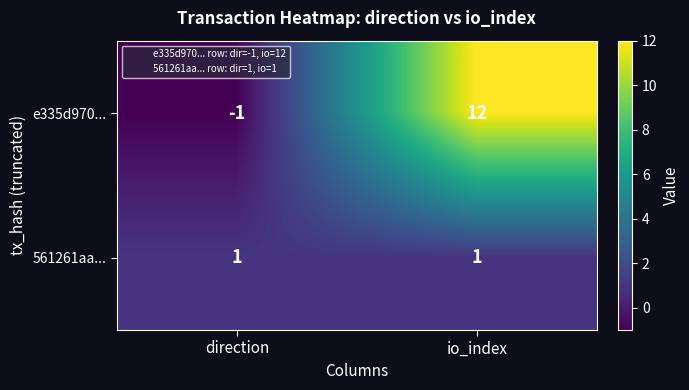

How many distinct data groups are displayed?

2